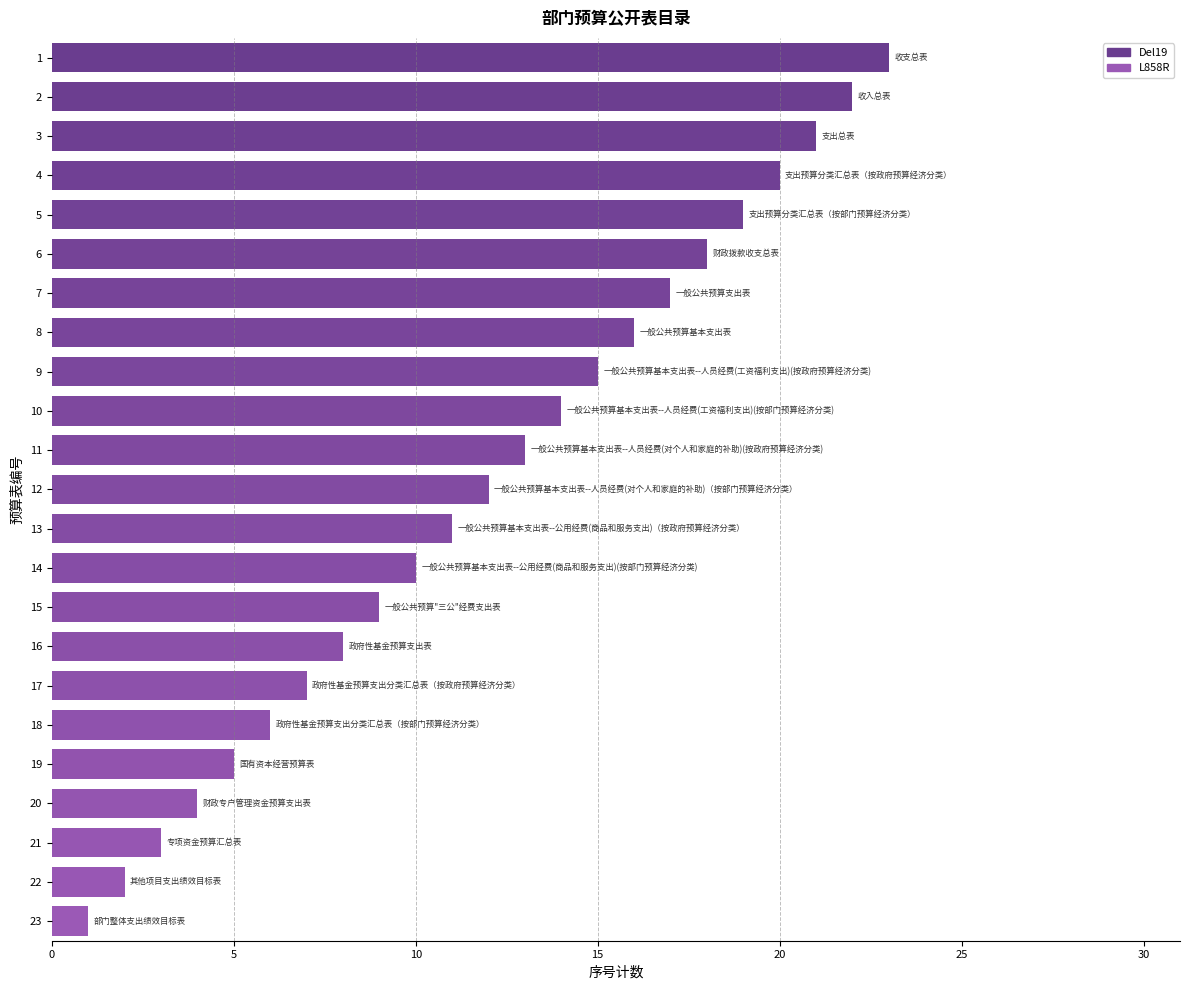

What is the minimum value shown in the chart?

1